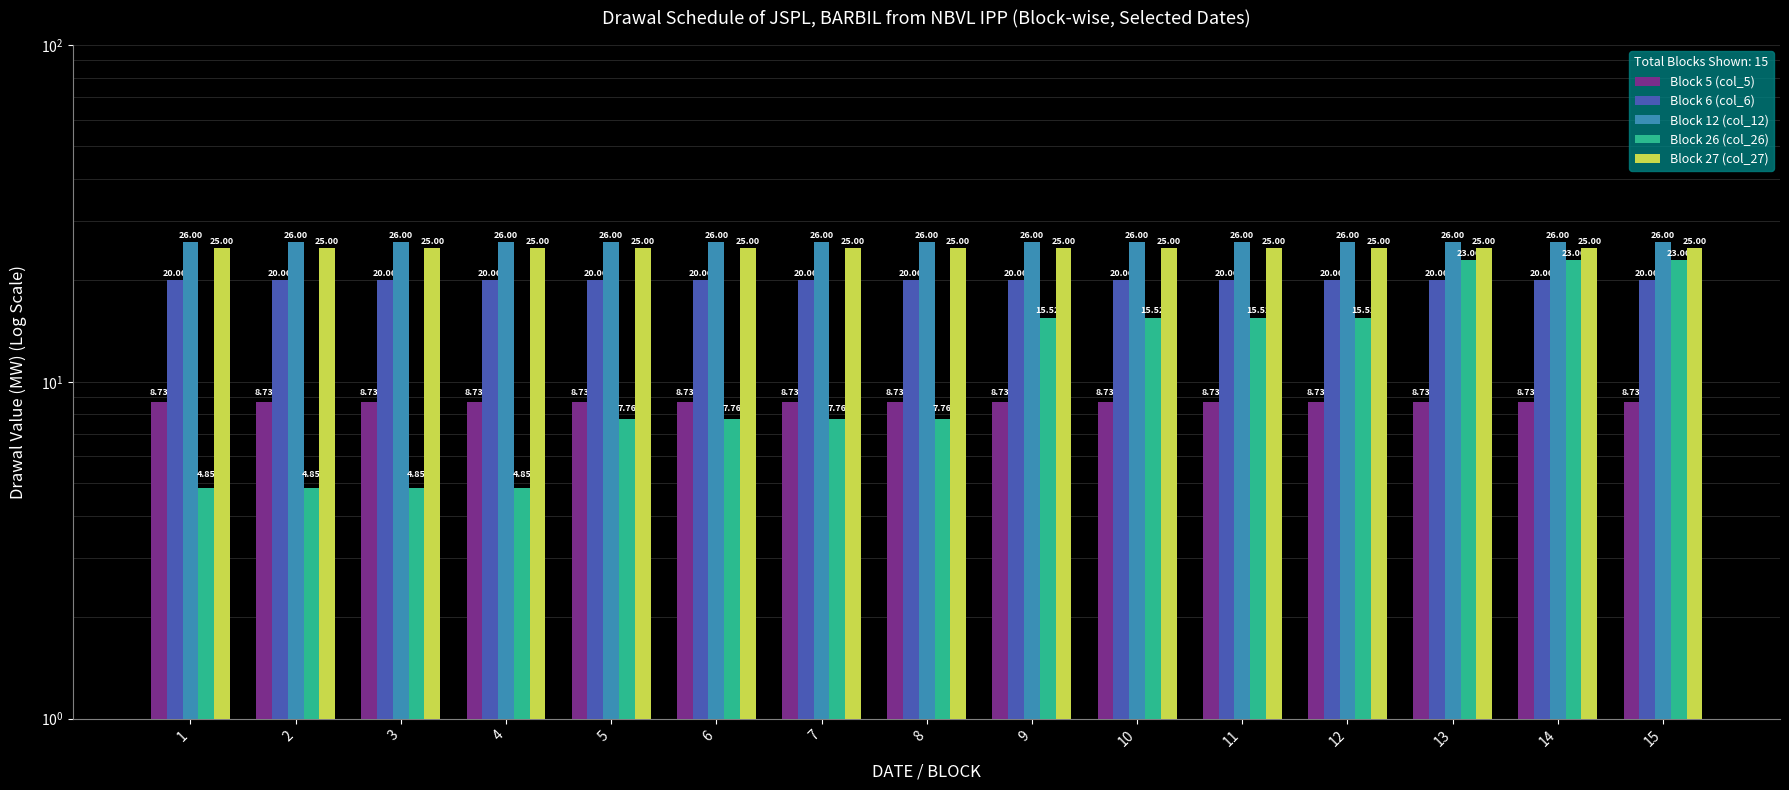

What is the total value across all series at 1?

84.6